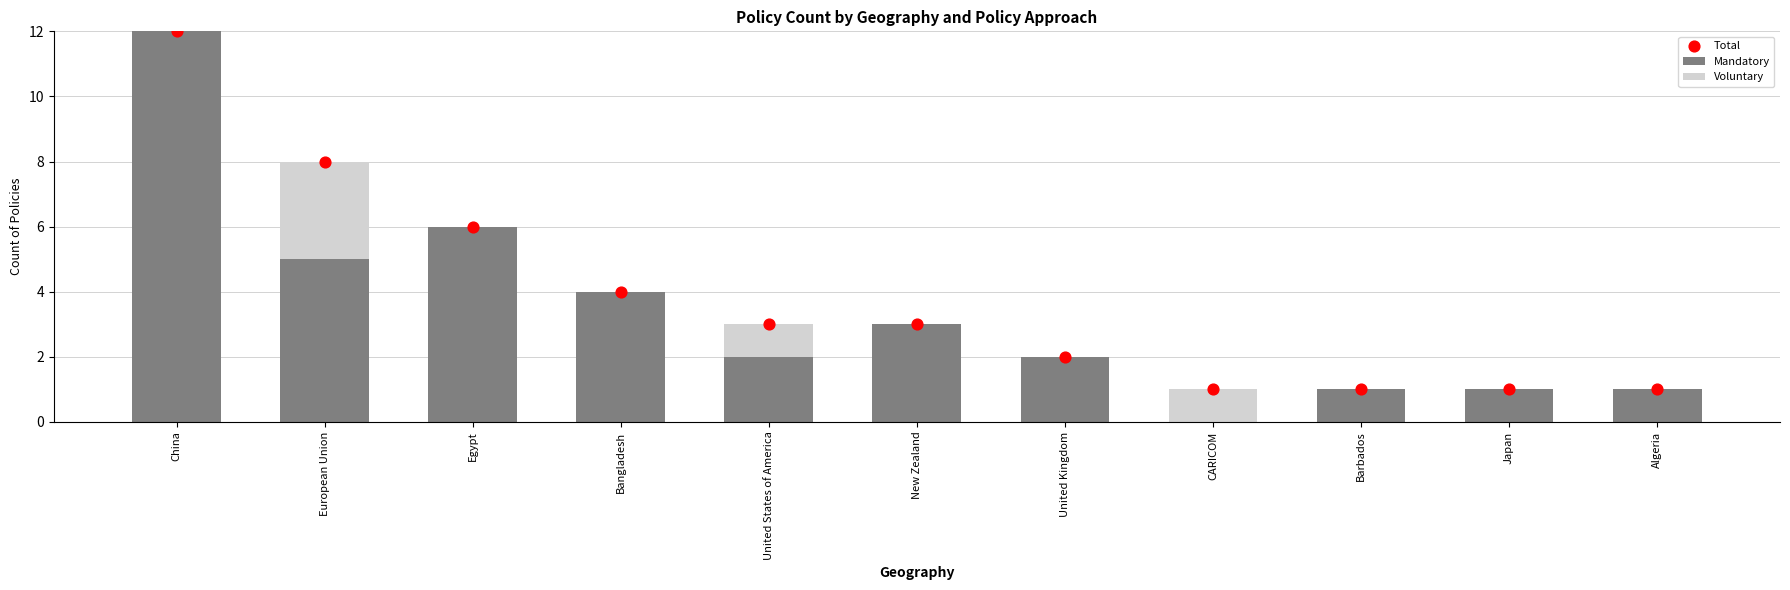

Which series contains the lowest Y value?

Mandatory